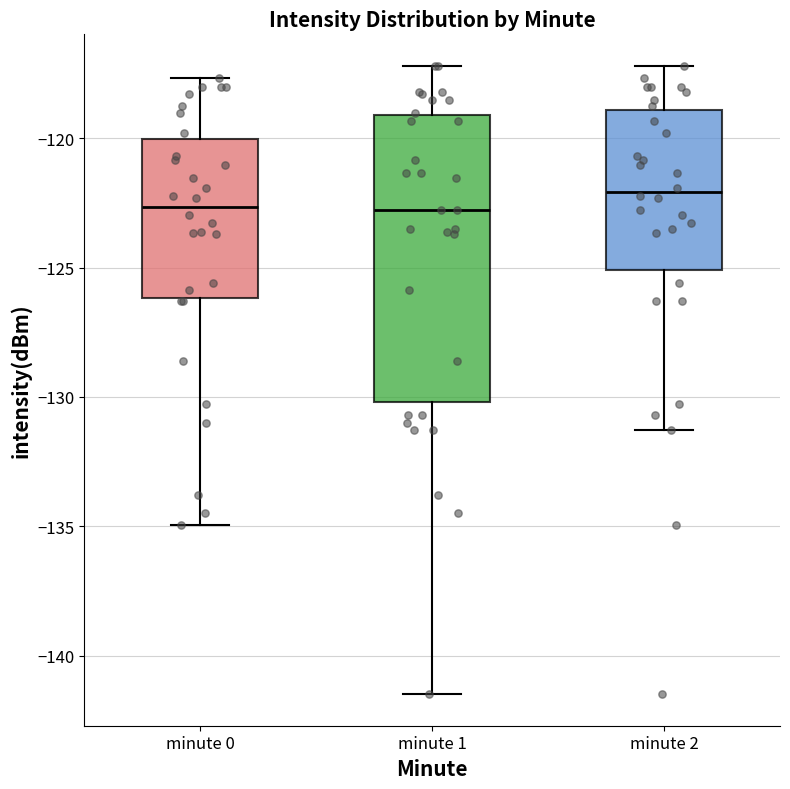

Which box is the tallest, from its lower edge to its upper edge?

minute 1